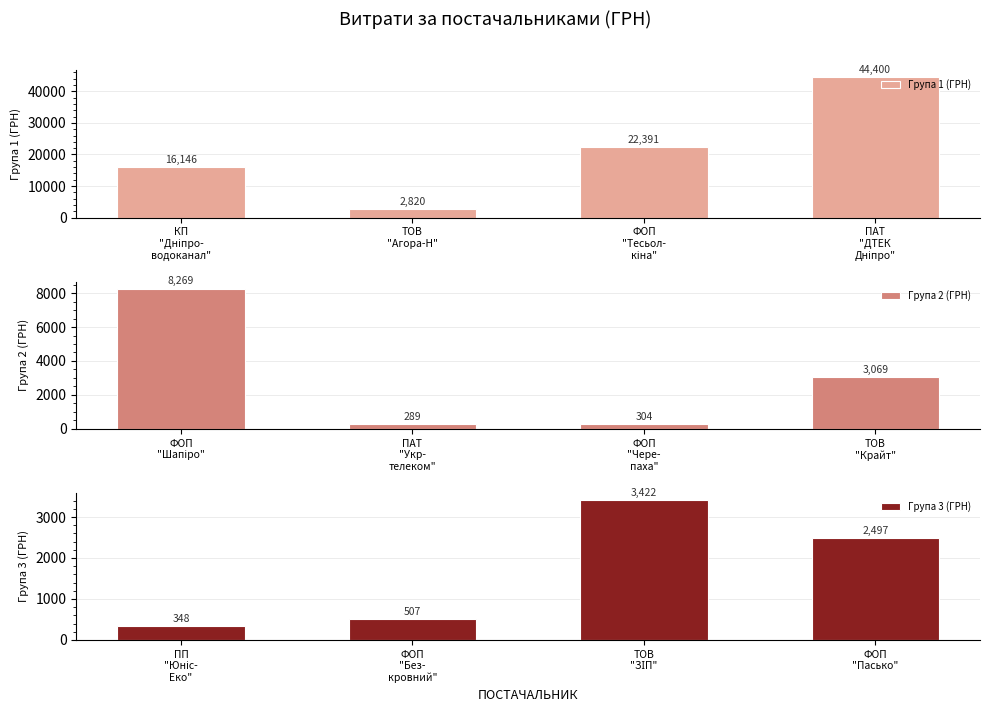

What is the minimum value for Група 2 (ГРН)?

288.8